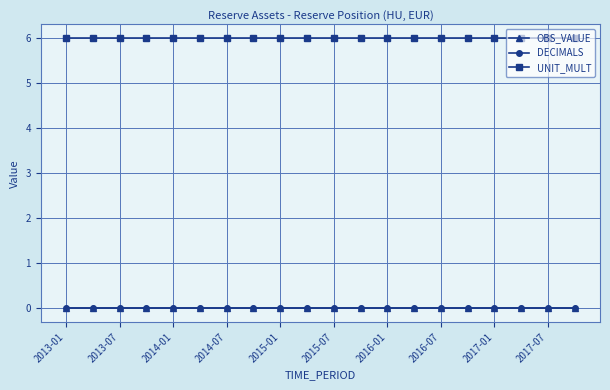

Does the chart have visible grid lines?

Yes